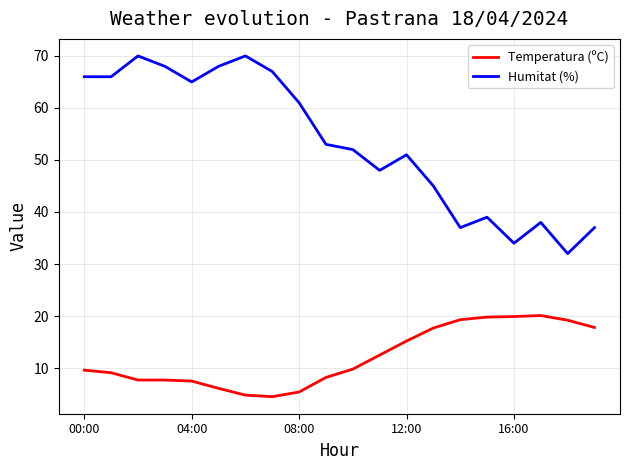

True or false: Humitat (%) and Temperatura (ºC) cross at least once.

False